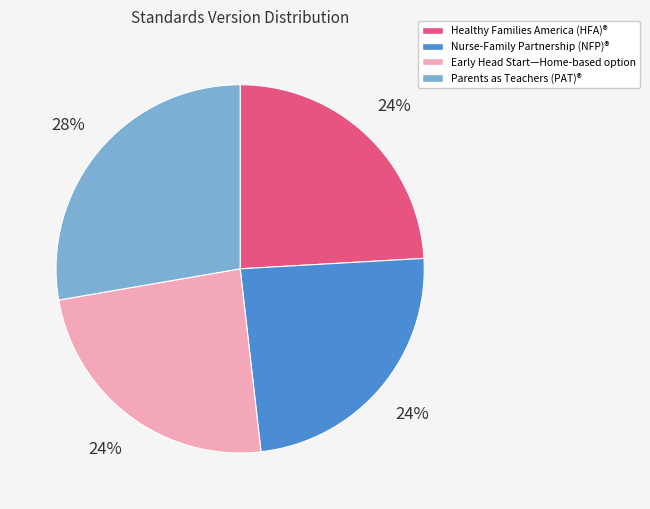

To the nearest percent, what is the average slice percentage?

25%